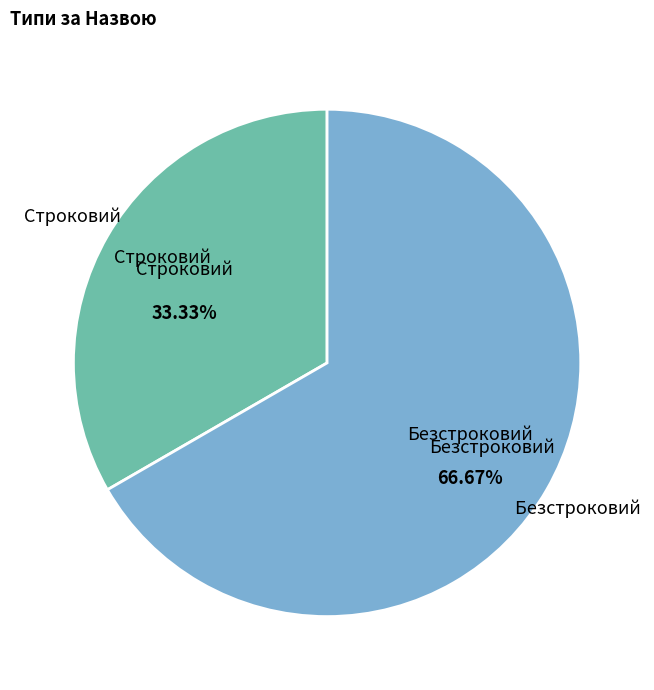

Between Безстроковий and Строковий, which is larger?

Безстроковий